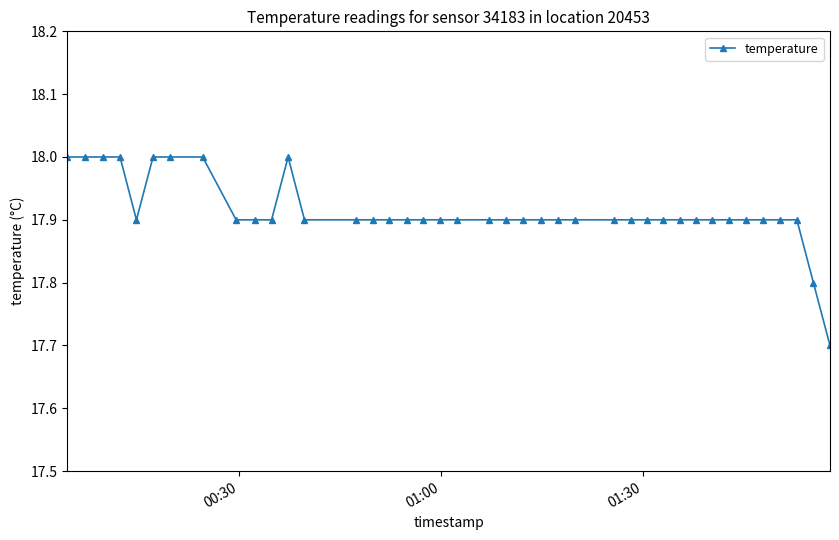

How many distinct data groups are displayed?

1